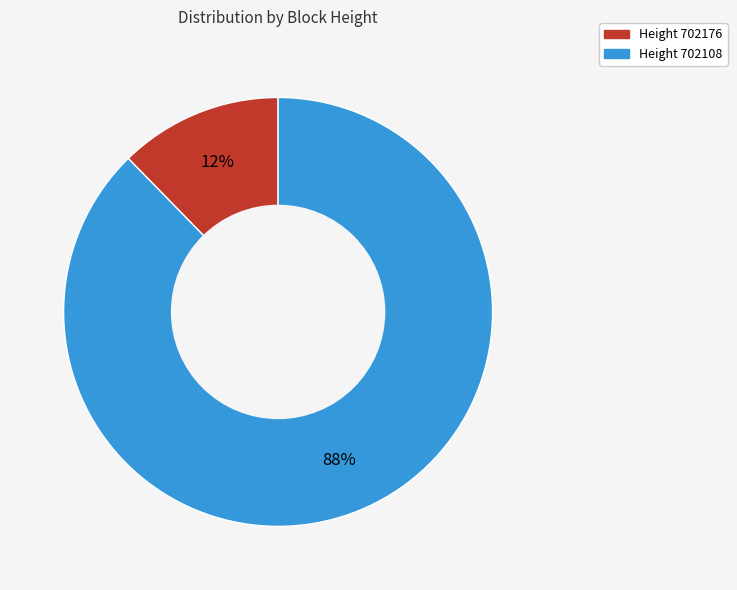

What percentage is the Height 702108 slice, to the nearest percent?

88%